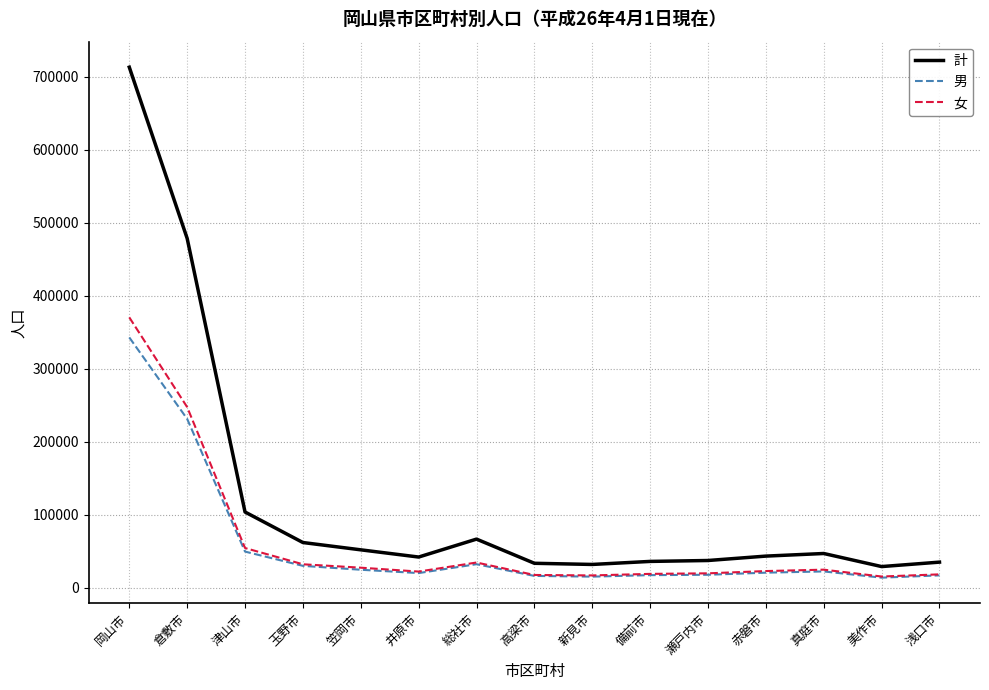

What is the total value across all series at 新見市?

63452